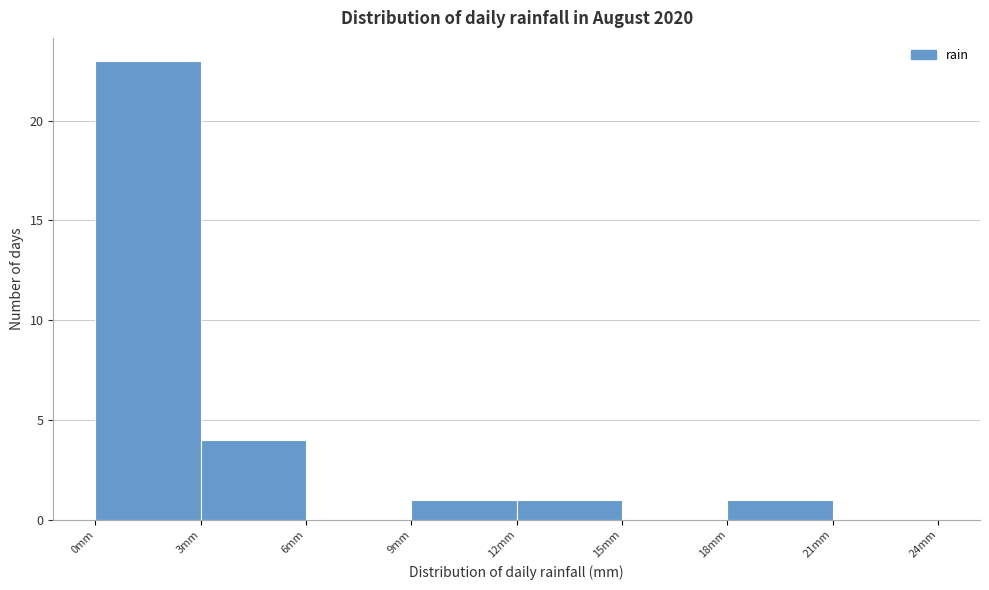

Over which range of the x-axis is the bar tallest?

0 to 3